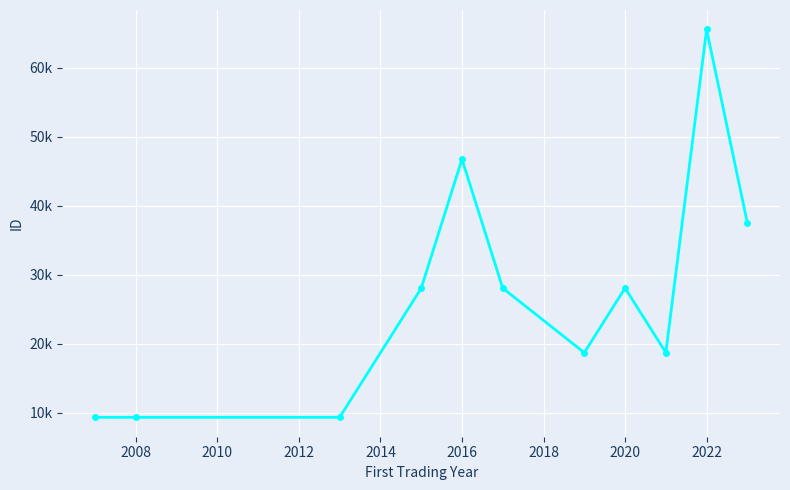

Reading left to right, what are all the values shown in this chart?

9345	9346	9347	28047	46765	28071	18719	28086	18729	65583	37498